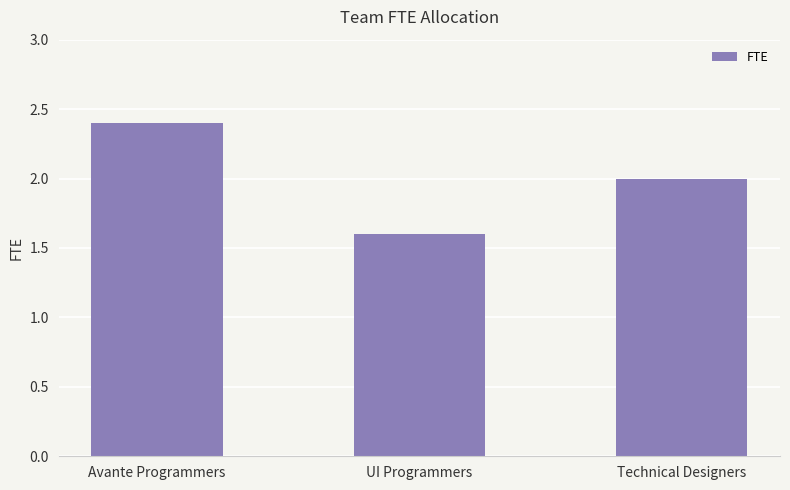

How many distinct data groups are displayed?

1